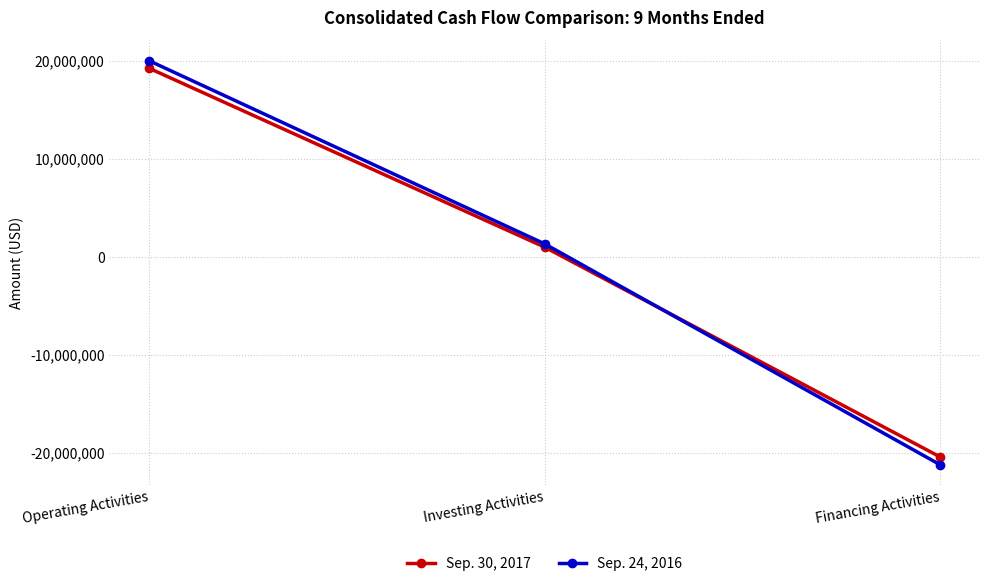

What is the greatest value displayed?

20006000